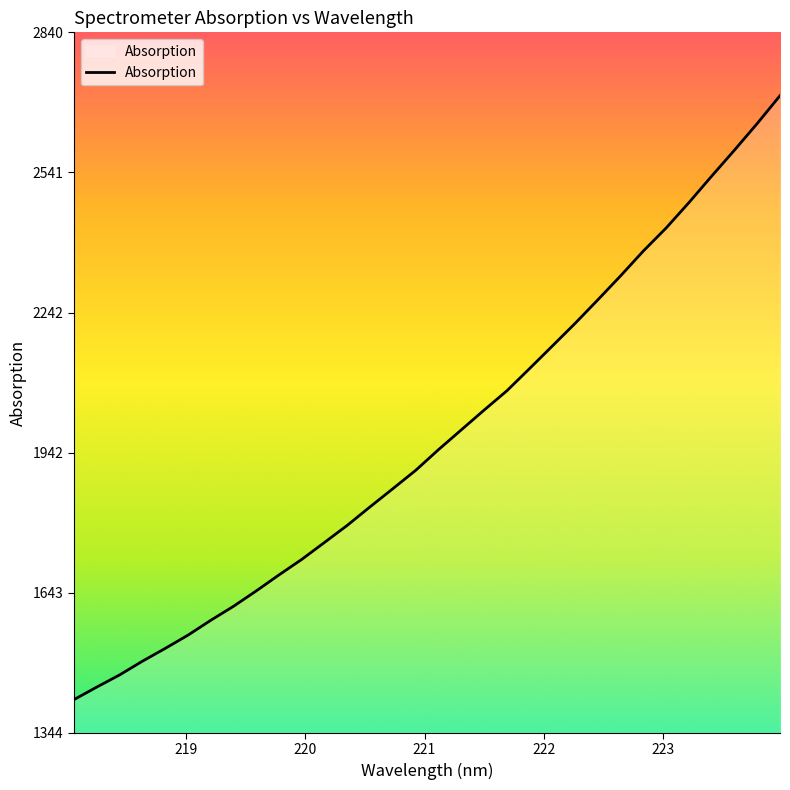

What is the difference between the second highest and second lowest values?

1203.8